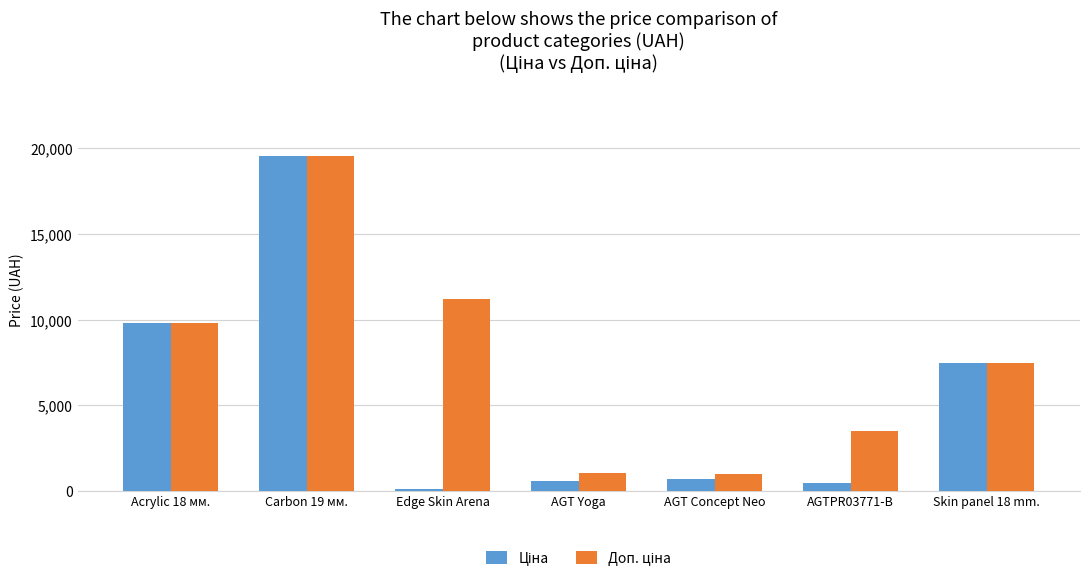

What is the total value across all series at AGT Yoga?

1638.1